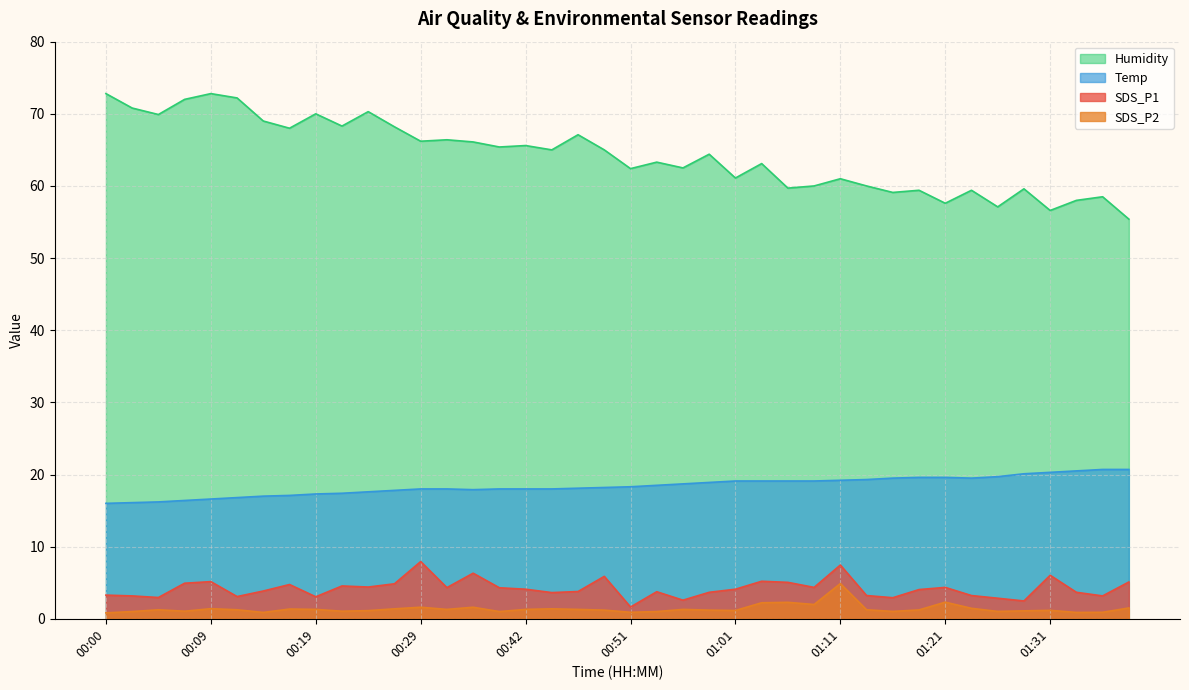

At which category does the chart reach its peak across all series?

00:00